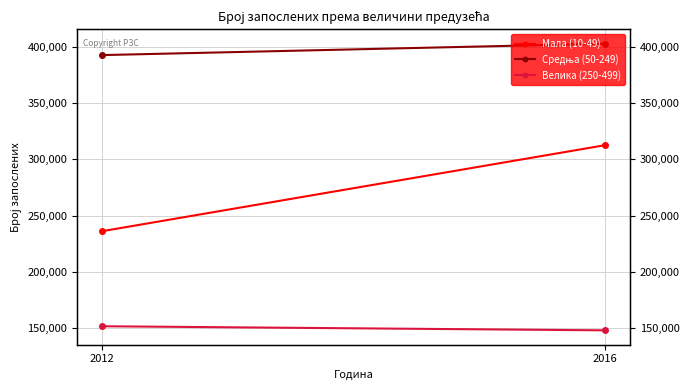

The value of Мала (10-49) at 2012 is 236281. True or false?

True